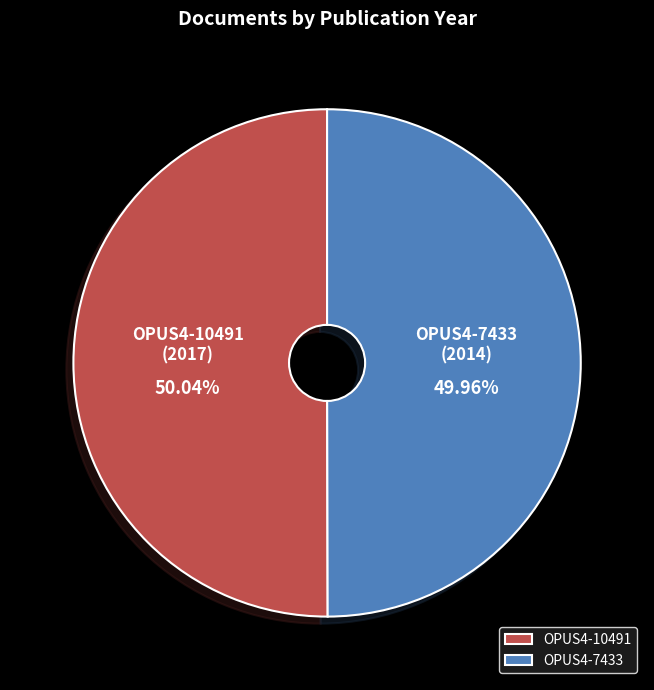

Count the number of slices in the pie.

2